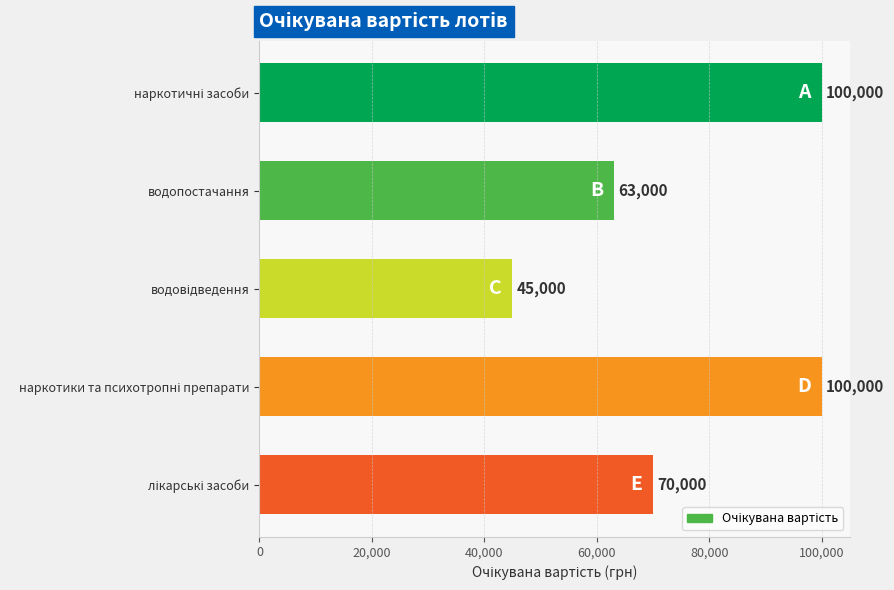

Count the values in the range 63000 to 100000.

4